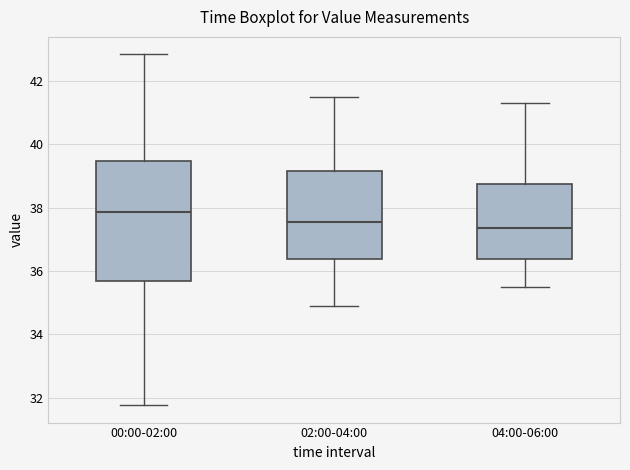

Where is the upper edge of the box for 00:00-02:00 on the y-axis? The values are not printed on the chart, so give them approximately, as read against the axis.

39.4